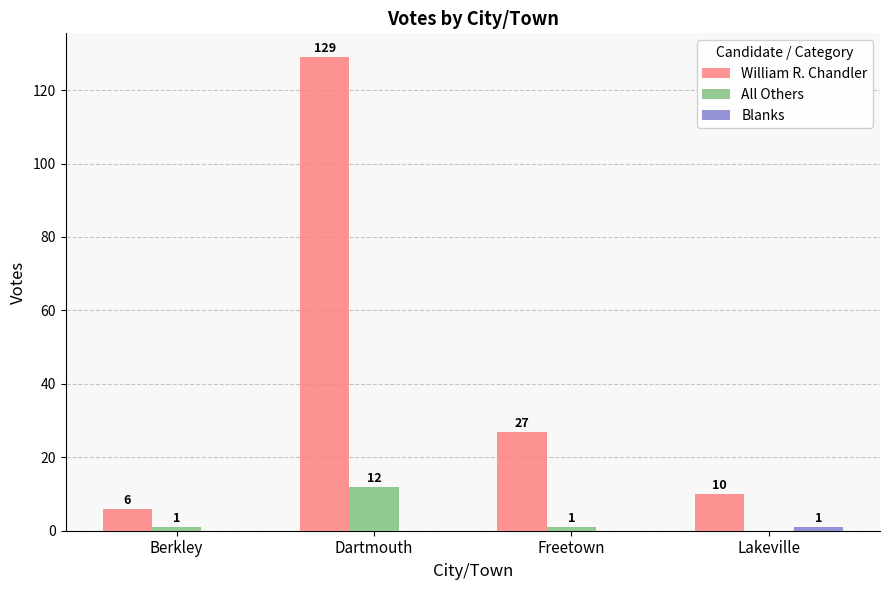

At which label is William R. Chandler closest to 67?

Freetown